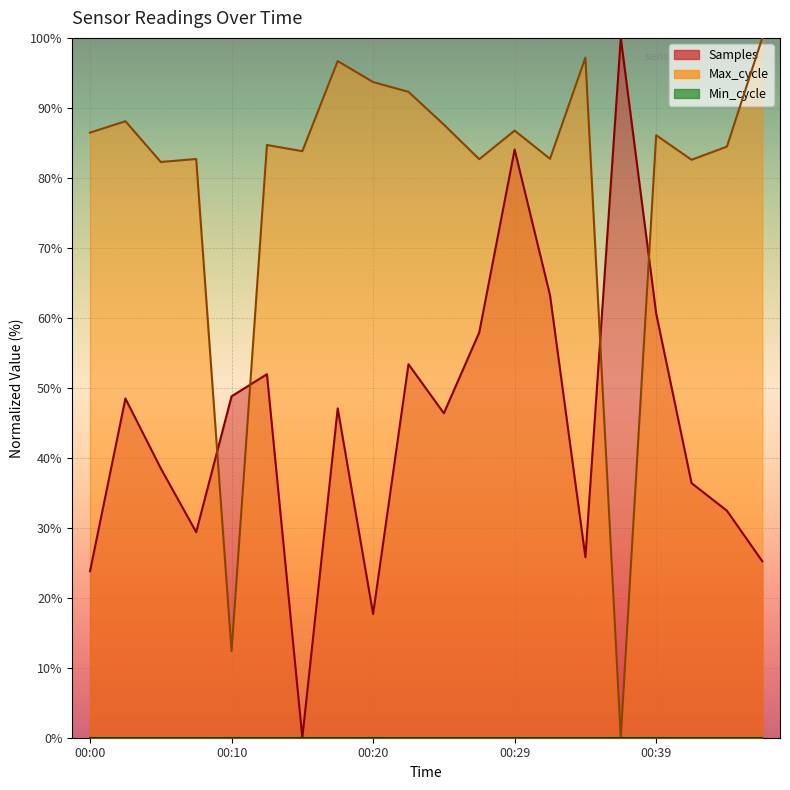

True or false: Max_cycle has a value of 27.9 at 00:27.

False